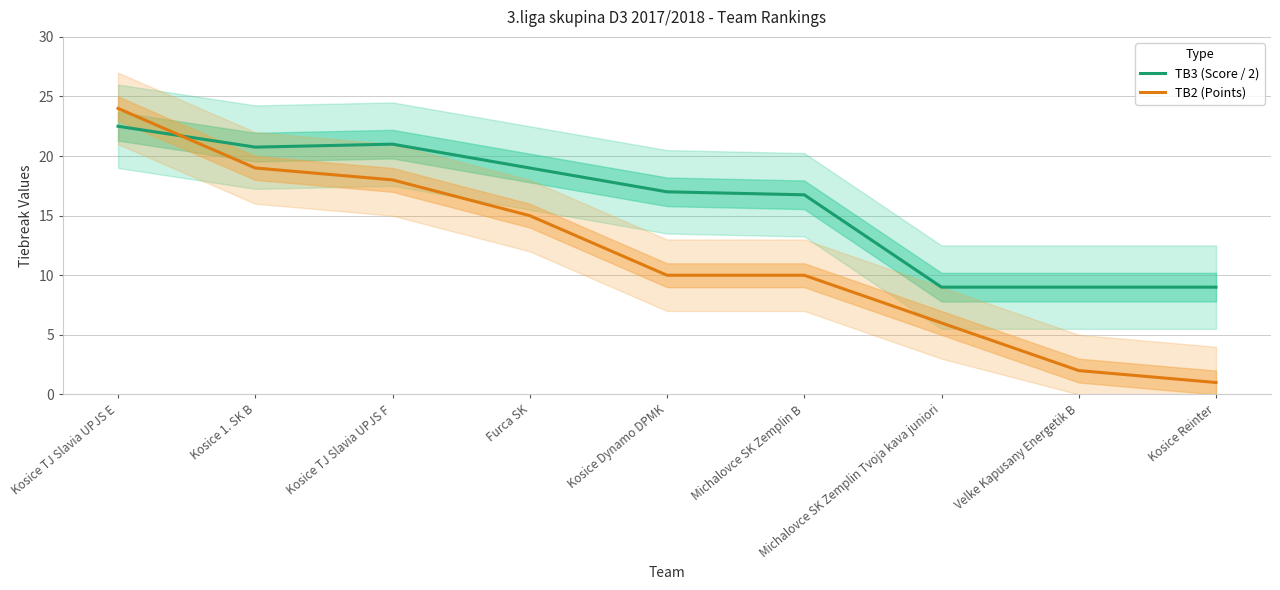

The value of TB3 (Score / 2) at Michalovce SK Zemplin B is 8.1. True or false?

False